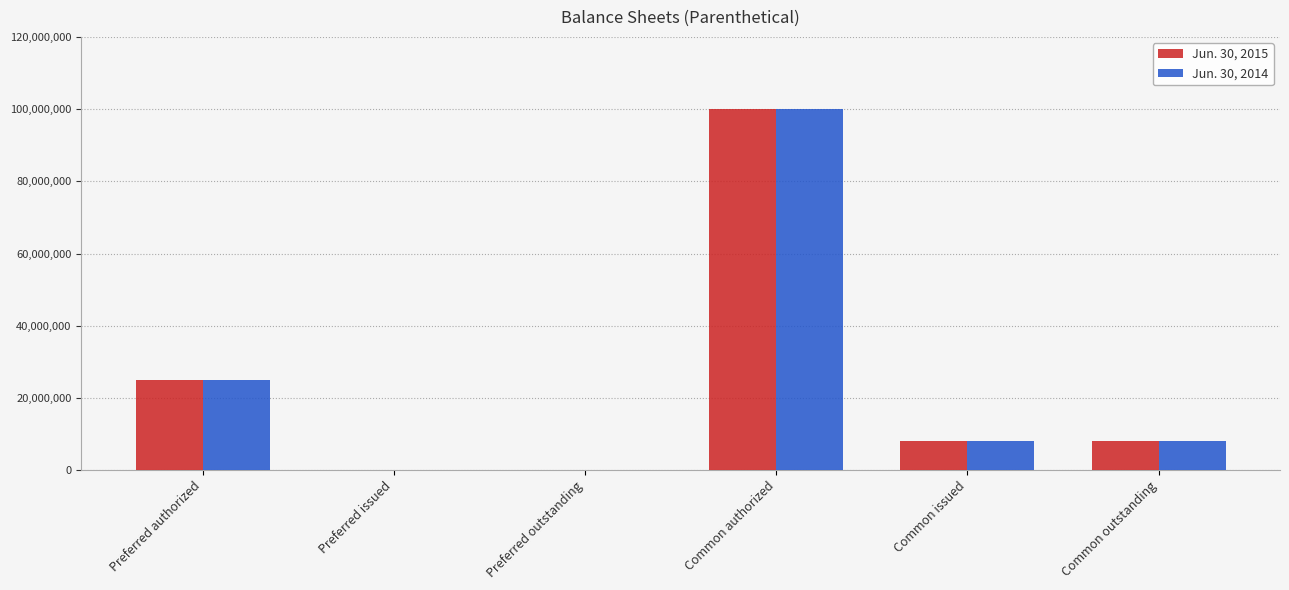

Reading left to right, list all the values displayed in this chart.

Jun. 30, 2015: Preferred authorized=25000000	Preferred issued=0	Preferred outstanding=0	Common authorized=100000000	Common issued=8000000	Common outstanding=8000000
Jun. 30, 2014: Preferred authorized=25000000	Preferred issued=0	Preferred outstanding=0	Common authorized=100000000	Common issued=8000000	Common outstanding=8000000